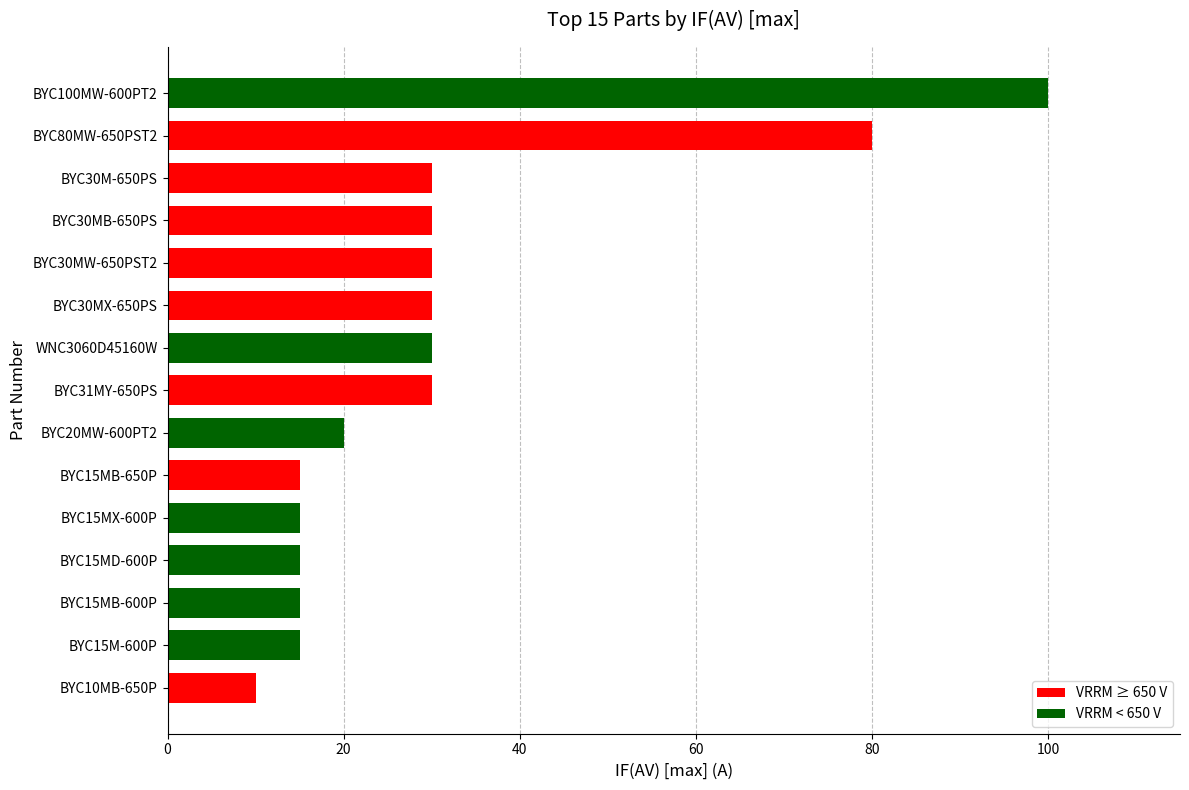

What is the greatest value displayed?

100